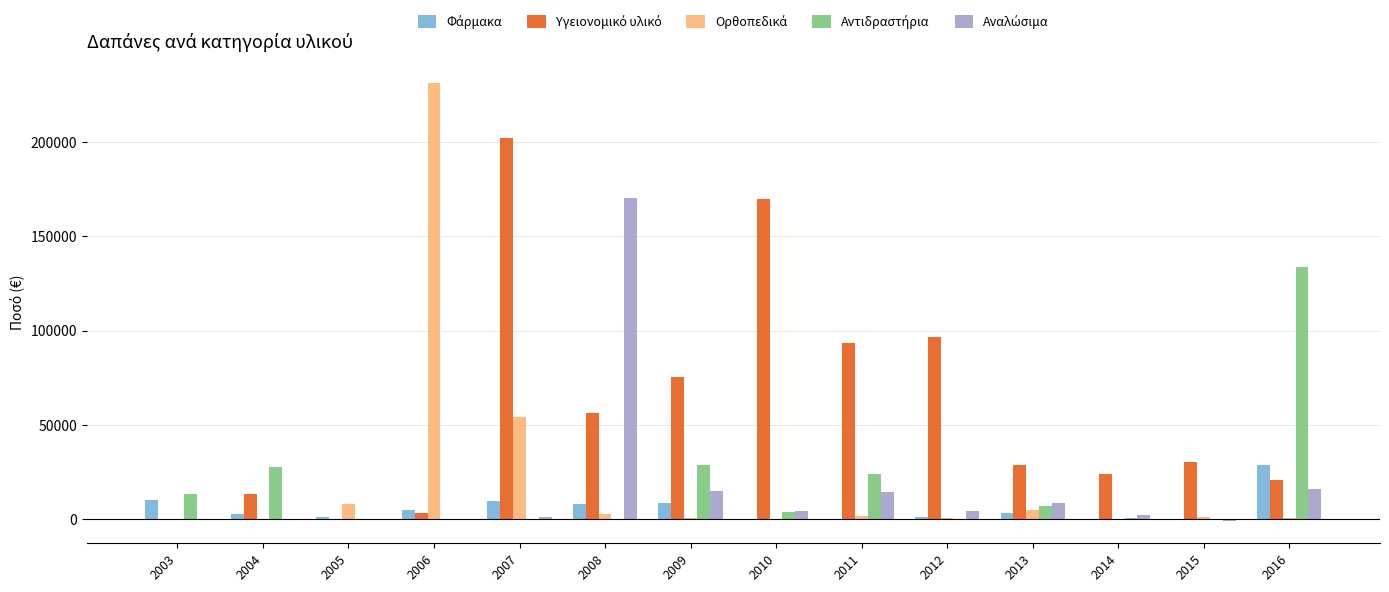

At which category is the sum across all series the highest?

2007